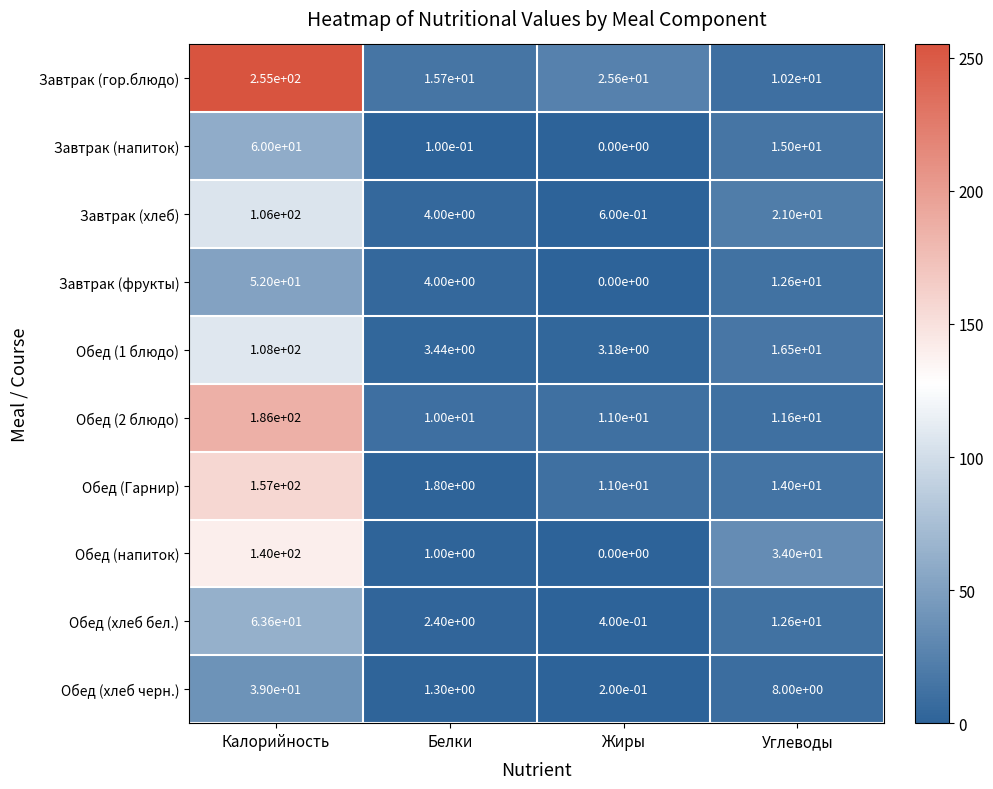

At which category is the sum across all series the highest?

Калорийность